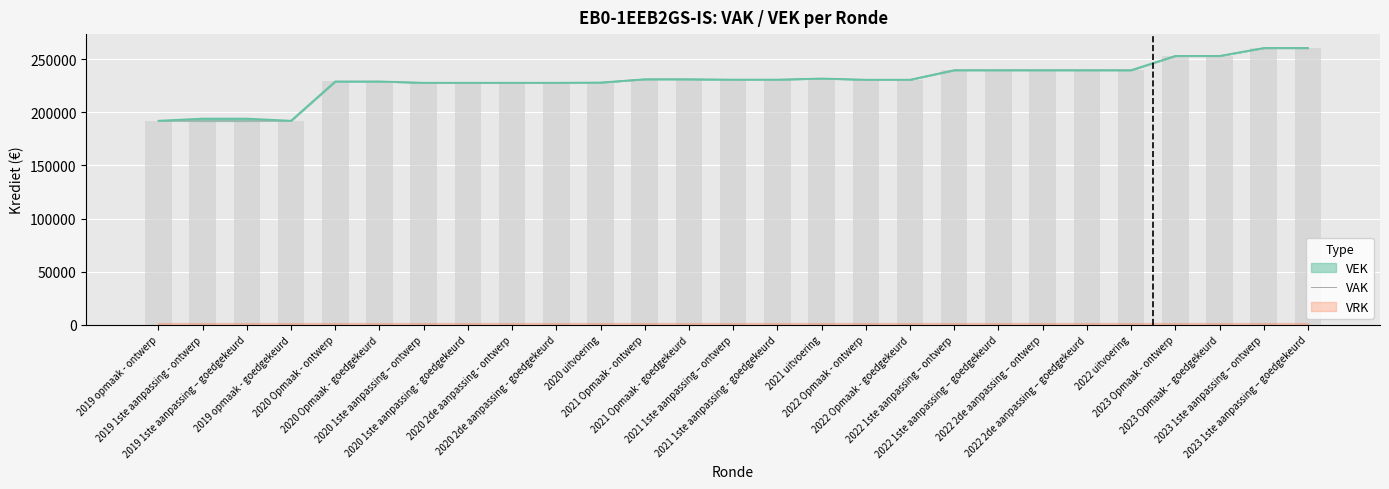

List the labels in order of value, largest first.

2023 1ste aanpassing – ontwerp, 2023 1ste aanpassing – goedgekeurd, 2023 Opmaak - ontwerp, 2023 Opmaak – goedgekeurd, 2022 1ste aanpassing – ontwerp, 2022 1ste aanpassing – goedgekeurd, 2022 2de aanpassing – ontwerp, 2022 2de aanpassing – goedgekeurd, 2022 uitvoering, 2021 uitvoering, 2021 Opmaak - ontwerp, 2021 Opmaak - goedgekeurd, 2021 1ste aanpassing – ontwerp, 2021 1ste aanpassing - goedgekeurd, 2022 Opmaak - ontwerp, 2022 Opmaak - goedgekeurd, 2020 Opmaak - ontwerp, 2020 Opmaak - goedgekeurd, 2020 uitvoering, 2020 1ste aanpassing – ontwerp, 2020 1ste aanpassing - goedgekeurd, 2020 2de aanpassing - ontwerp, 2020 2de aanpassing - goedgekeurd, 2019 opmaak - ontwerp, 2019 opmaak - goedgekeurd, 2019 1ste aanpassing - ontwerp, 2019 1ste aanpassing – goedgekeurd